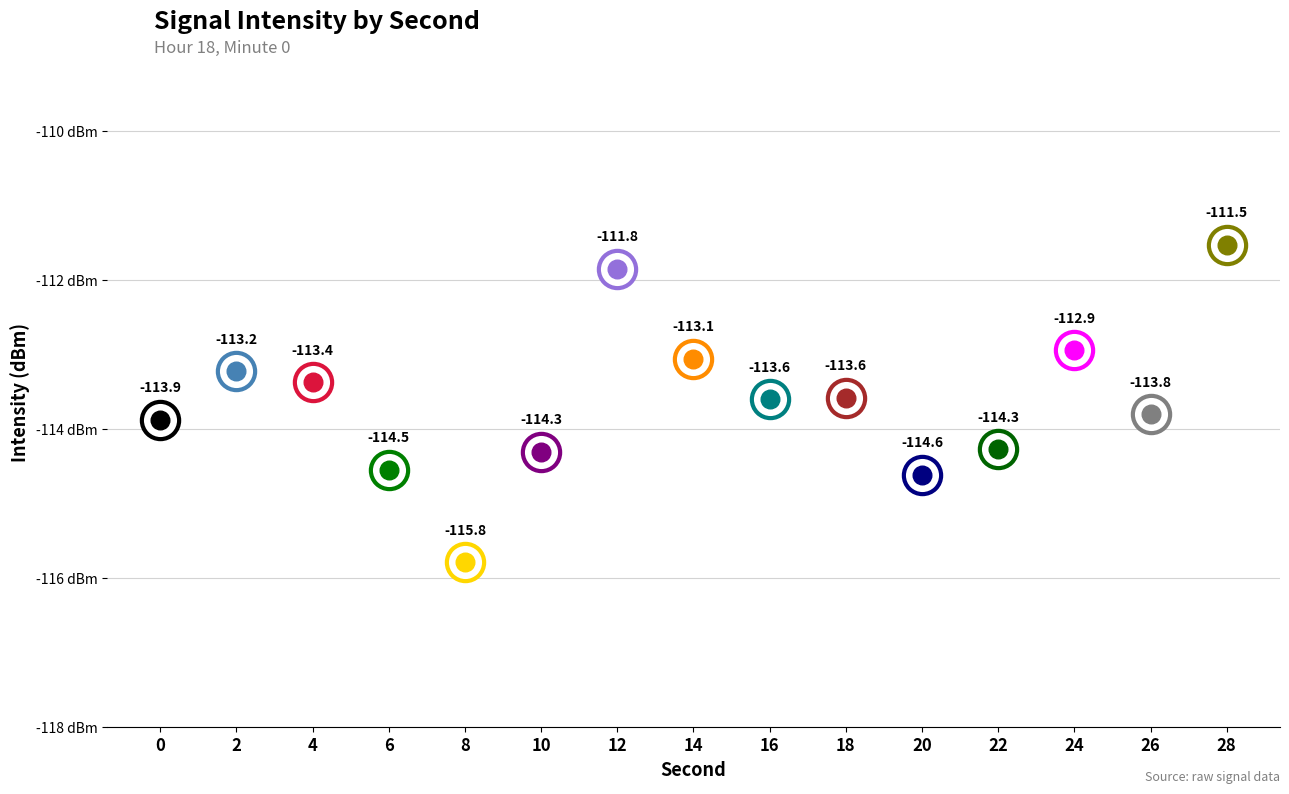

What is the change in value from 4 to 22?

-0.9